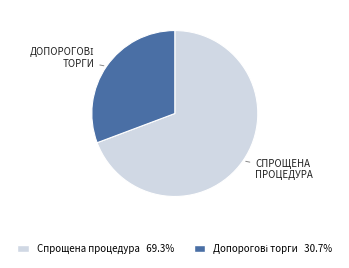

Is there any slice that represents more than half of the pie?

Yes